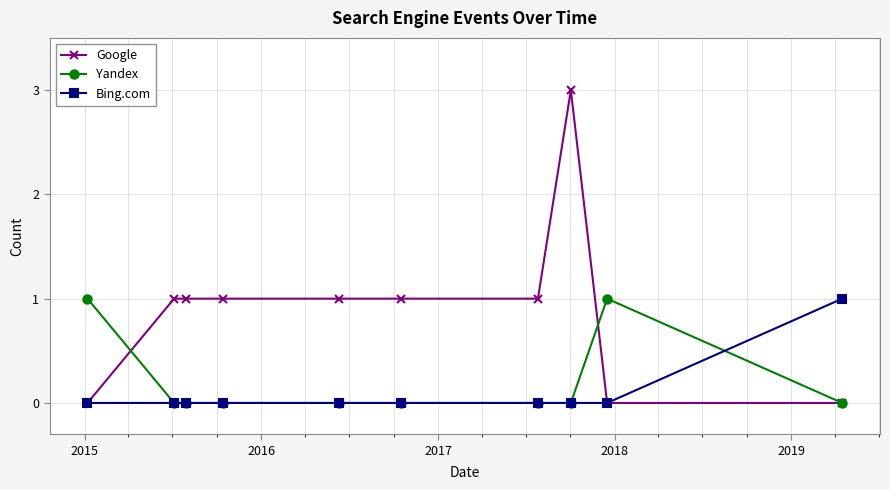

Which series has the largest total across all categories?

Google